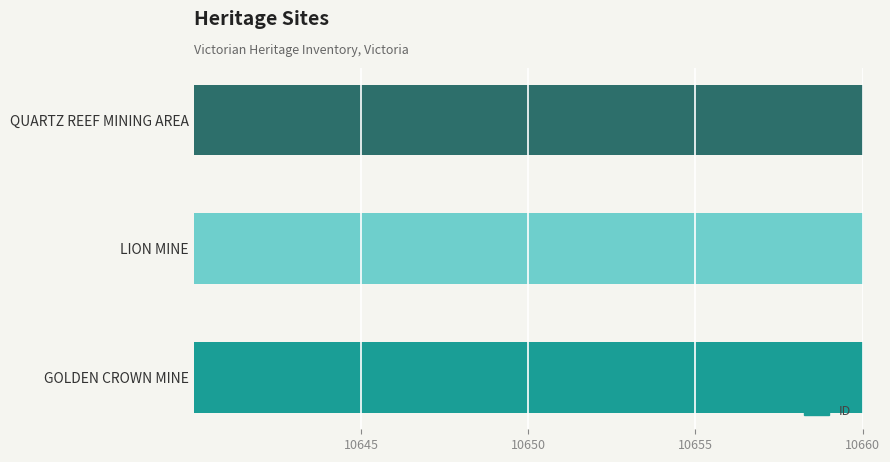

True or false: the data shows 2306 at LION MINE.

False